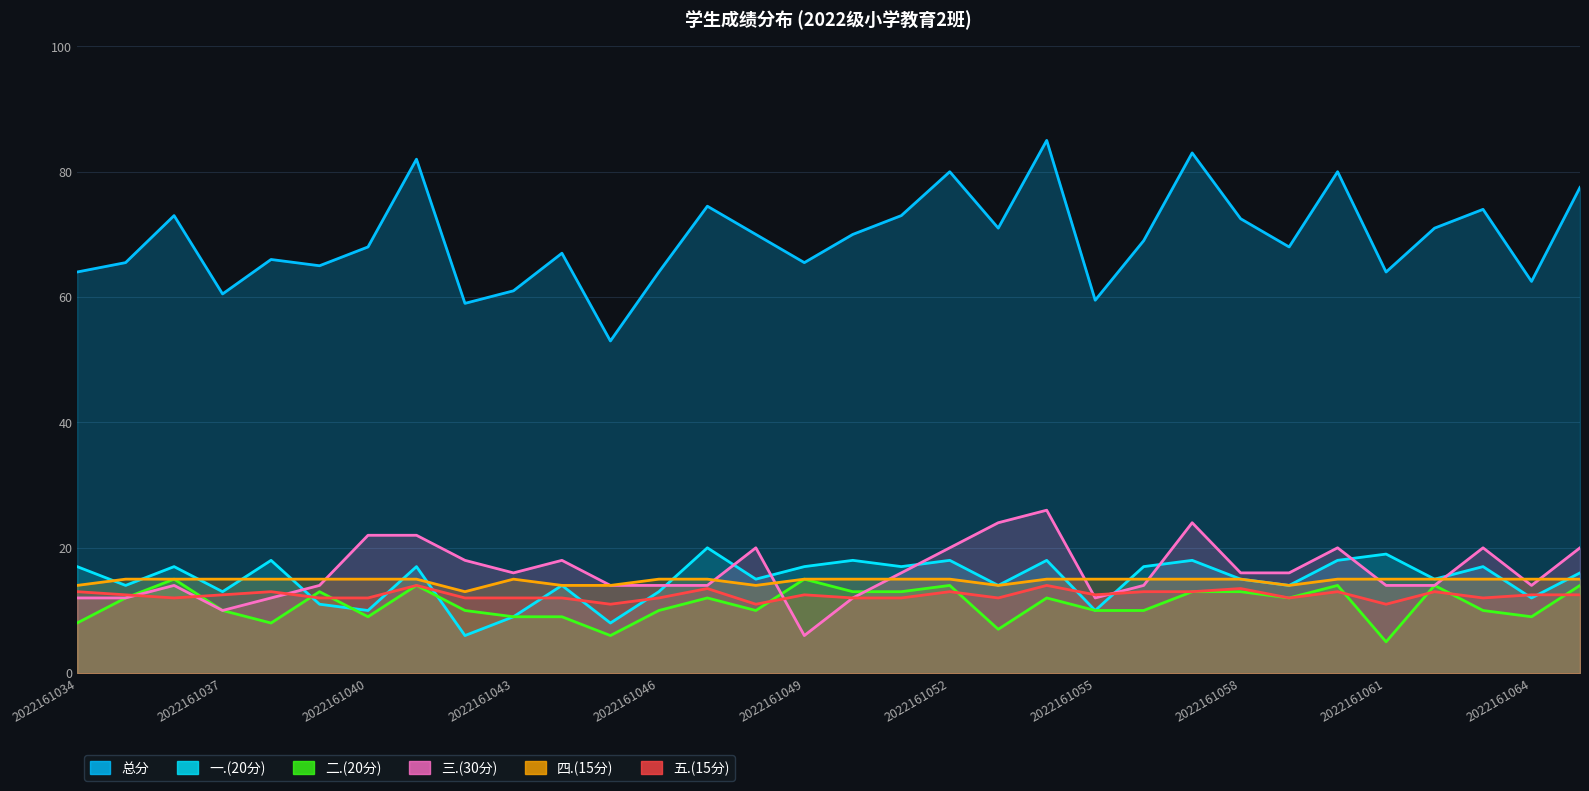

What is the value of the 四.(15分) point at the 24th from the left?

15.0